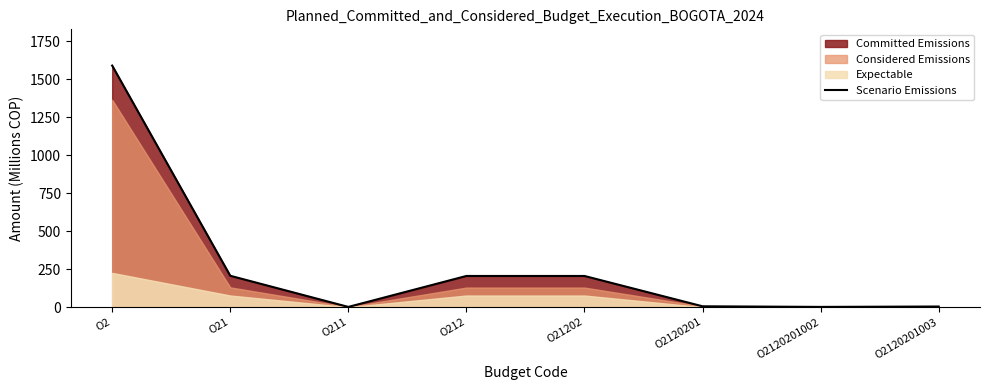

Which label corresponds to the largest value in the chart?

O2